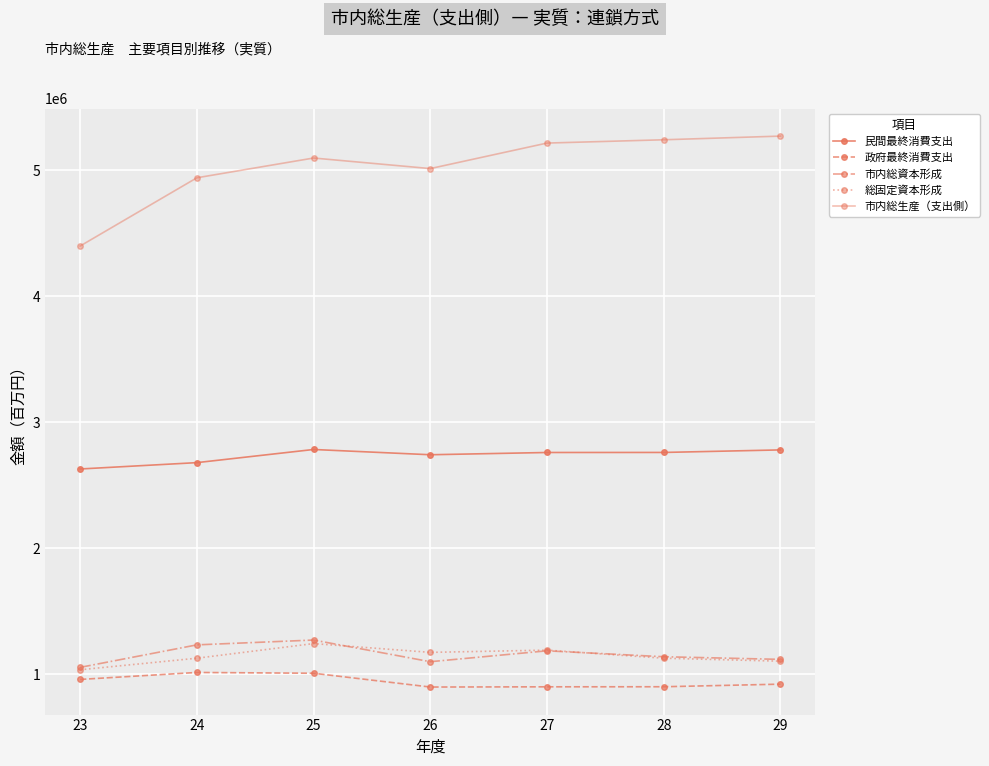

At which label is 市内総生産（支出側） closest to 4834741?

24